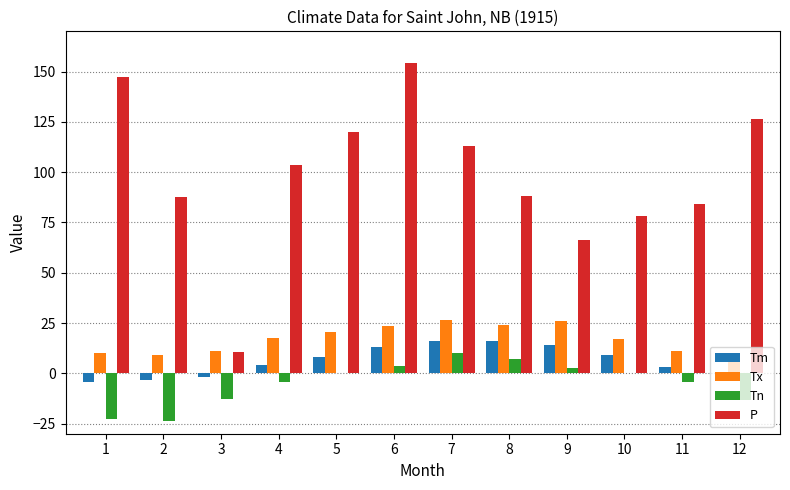

What is the sum of all Tn values?

-57.7